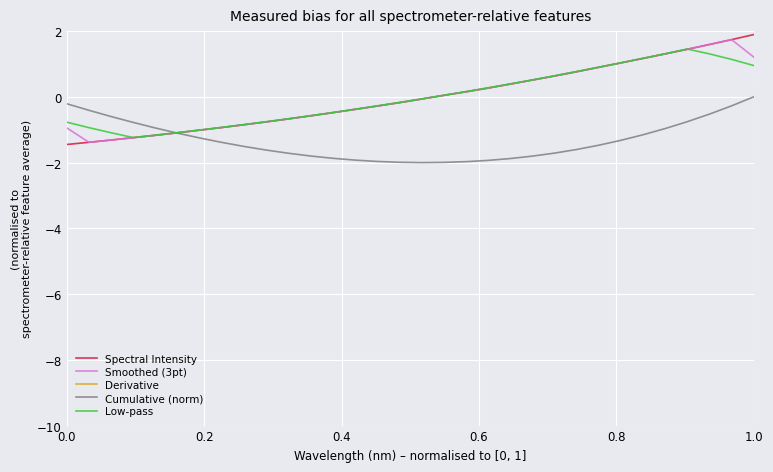

What is the total value across all series at 0.2?

-2.0